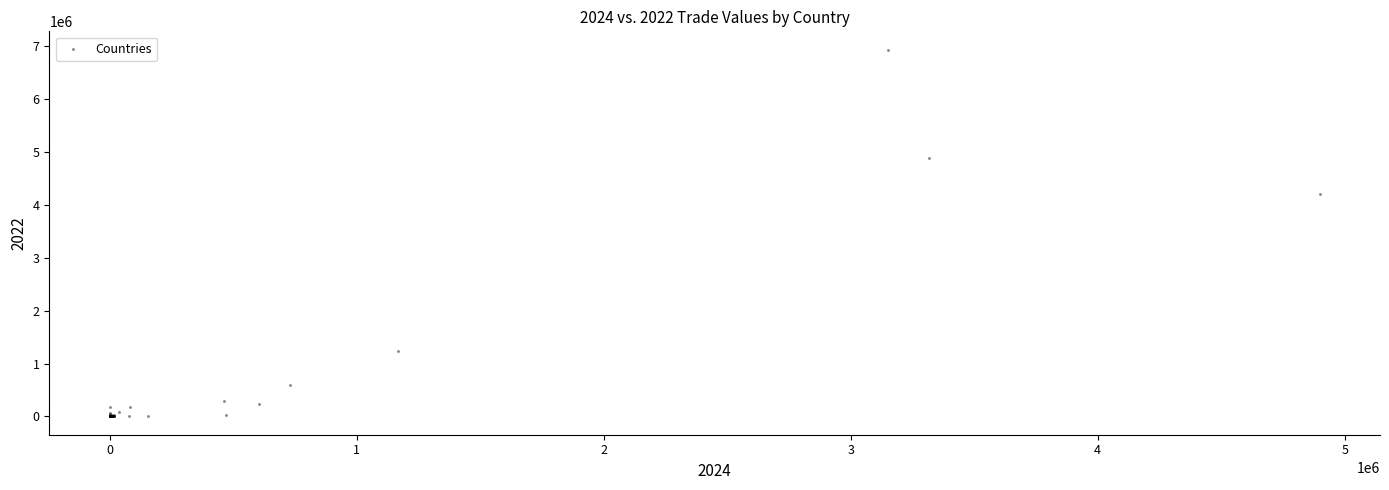

What Y value in the scatter plot is closest to 3468140?

4208451.9